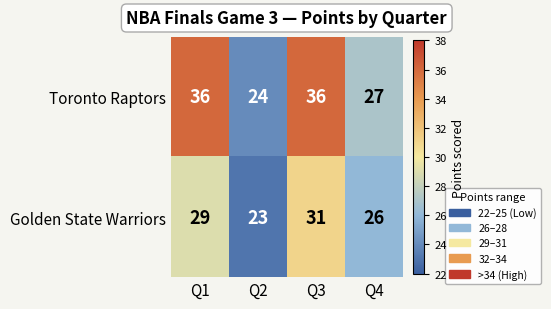

What is the difference between the Golden State Warriors values at Q3 and Q4?

5